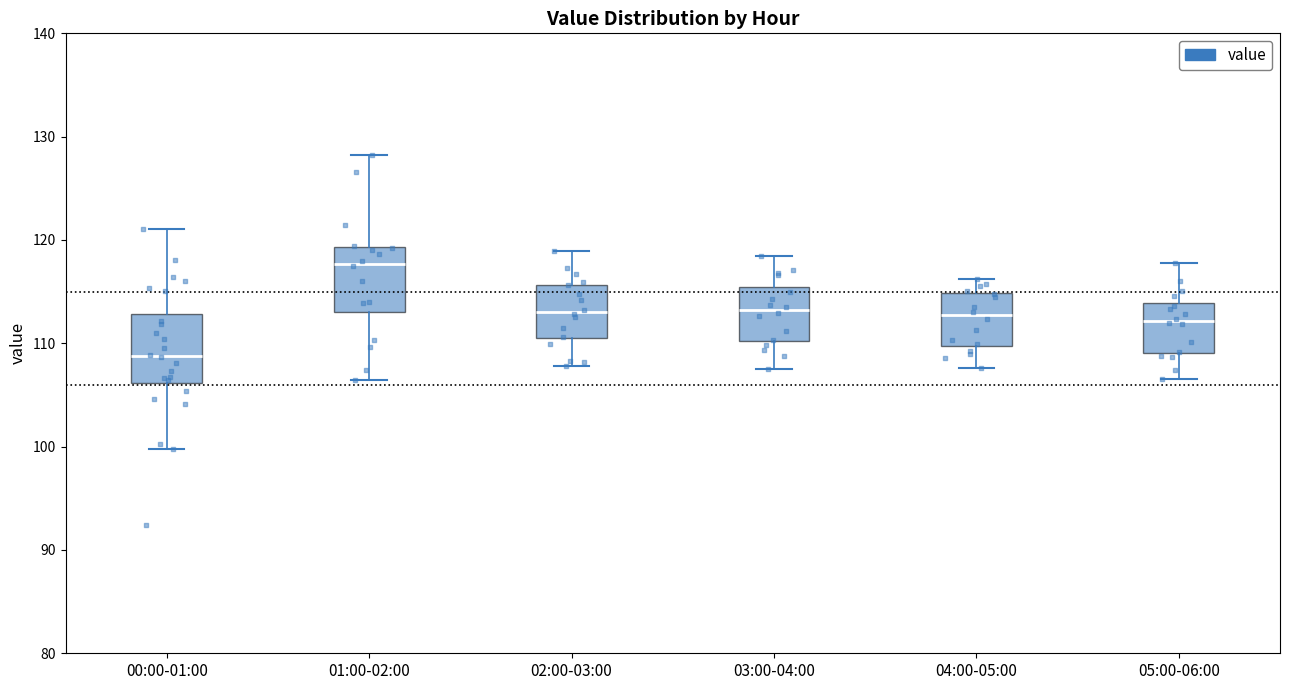

Reading left to right, read every box against the y-axis: the position of its median line, the range the box covers, and the ends of its whiskers. The values are not printed on the chart, so give them approximately, as read against the axis.

00:00-01:00: median 109, box 106 to 113, whiskers 100 to 121
01:00-02:00: median 118, box 113 to 119, whiskers 106 to 128
02:00-03:00: median 113, box 110 to 116, whiskers 108 to 119
03:00-04:00: median 113, box 110 to 115, whiskers 108 to 118
04:00-05:00: median 113, box 110 to 115, whiskers 108 to 116
05:00-06:00: median 112, box 109 to 114, whiskers 107 to 118